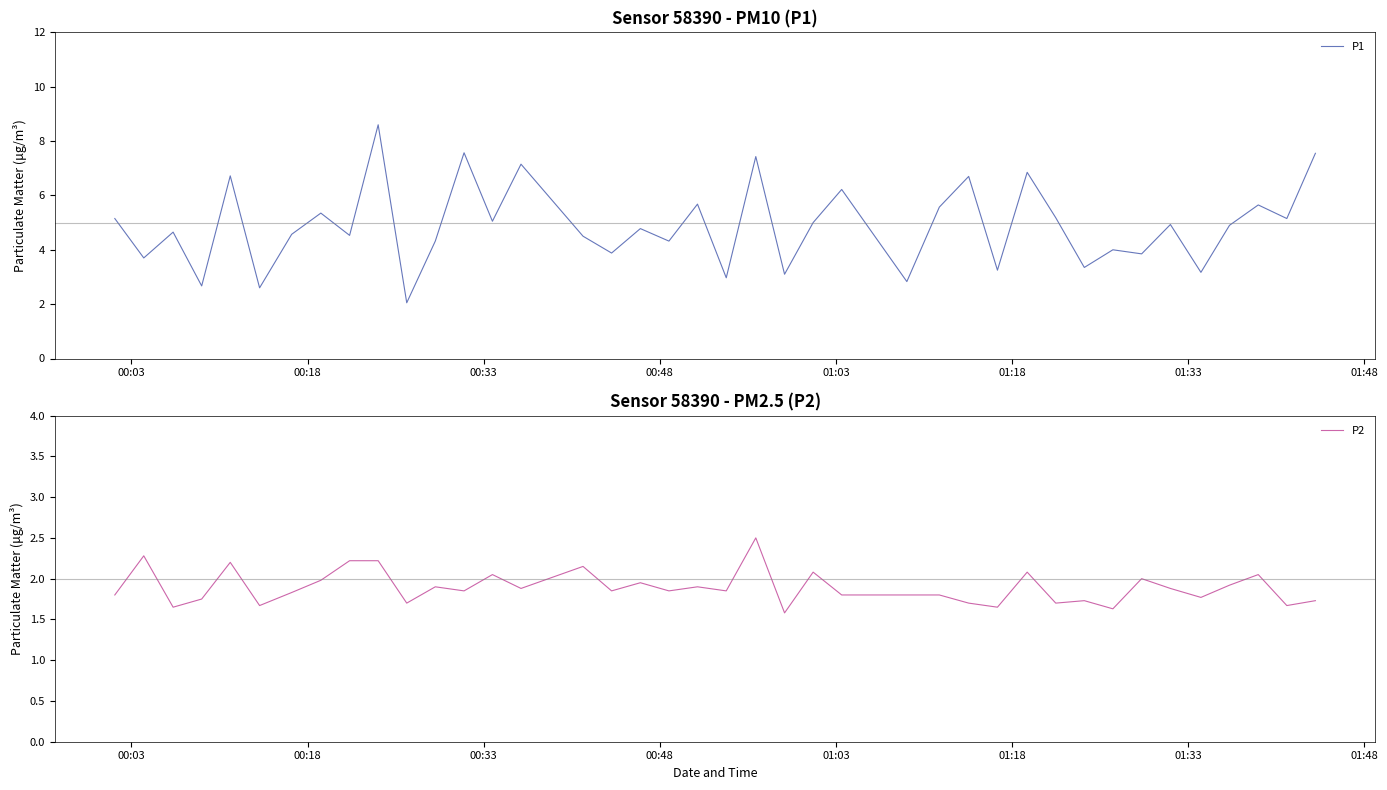

Count the number of categories in the chart.

40